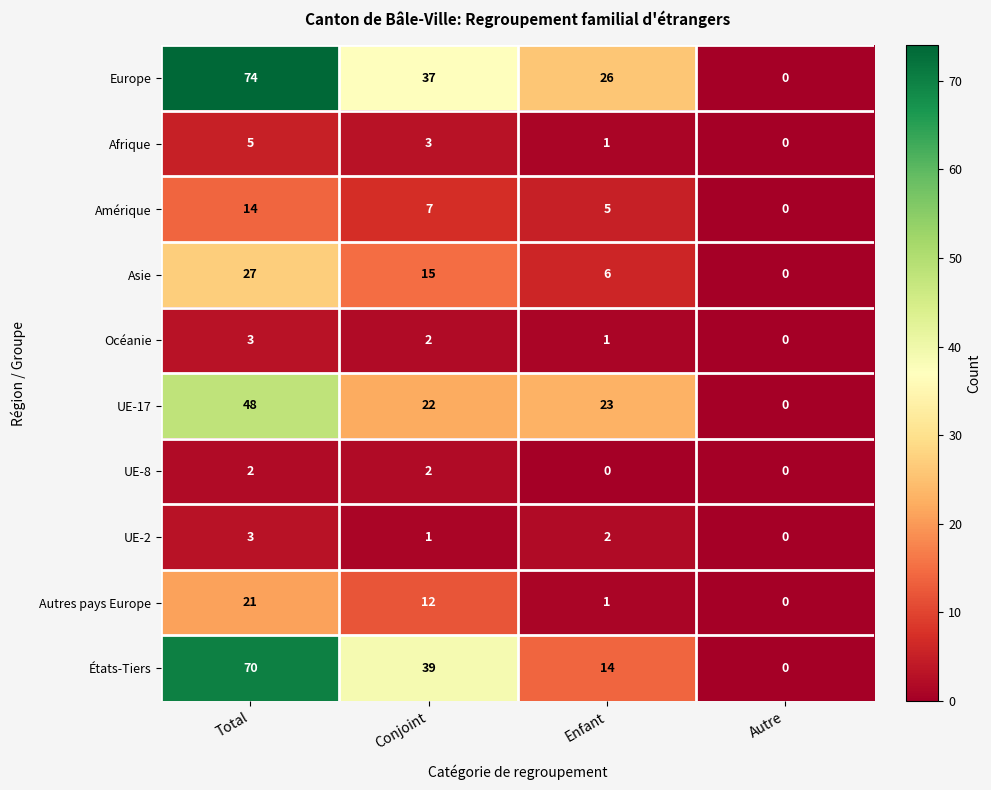

What is the difference between the maximum and minimum values in the UE-2 series?

3